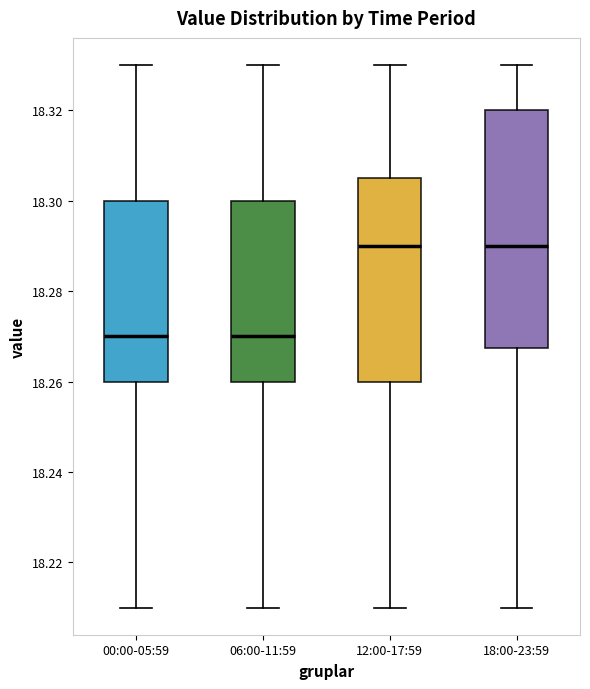

Reading left to right, transcribe this box plot: for each box, give where its median line is, the range the box spans, and where its two whiskers end, as read against the y-axis. The values are not printed on the chart, so give them approximately, as read against the axis.

00:00-05:59: median 18.270, box 18.260 to 18.300, whiskers 18.210 to 18.330
06:00-11:59: median 18.270, box 18.260 to 18.300, whiskers 18.210 to 18.330
12:00-17:59: median 18.290, box 18.260 to 18.306, whiskers 18.210 to 18.330
18:00-23:59: median 18.290, box 18.268 to 18.320, whiskers 18.210 to 18.330